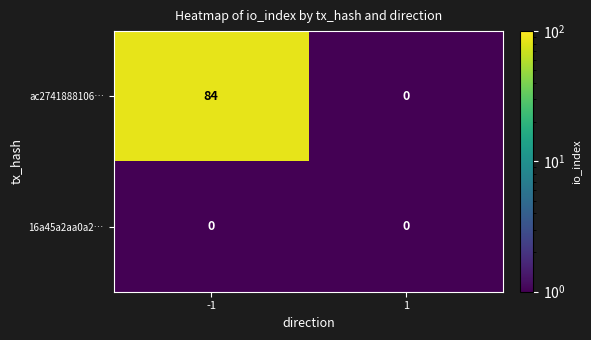

Rank the series by their maximum value, from lowest to highest.

16a45a2aa0a2…, ac2741888106…